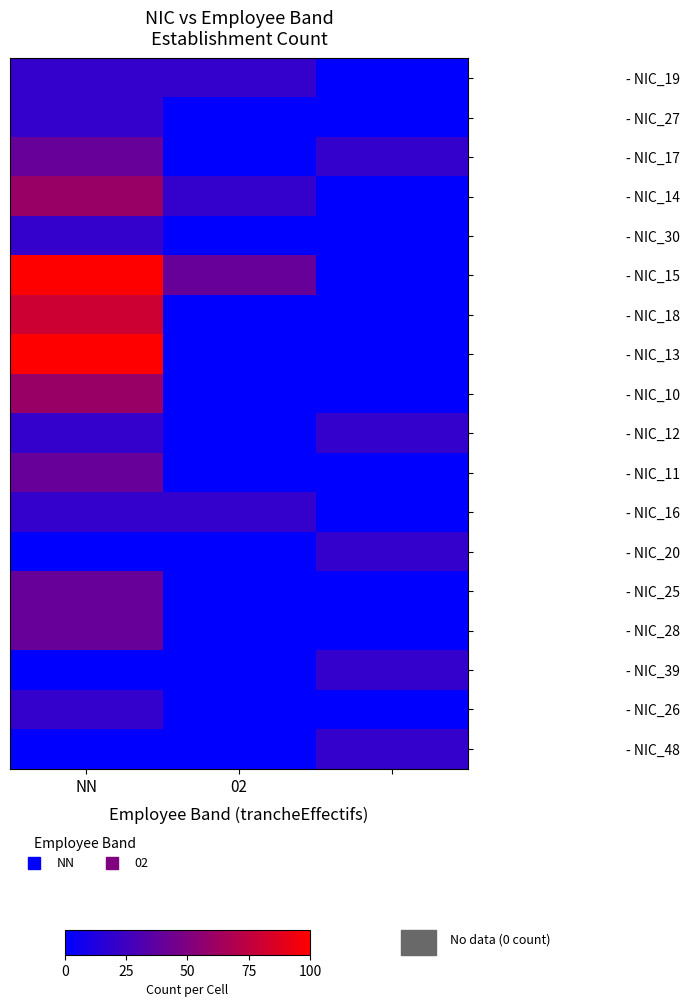

Which series has the largest total across all categories?

- NIC_15